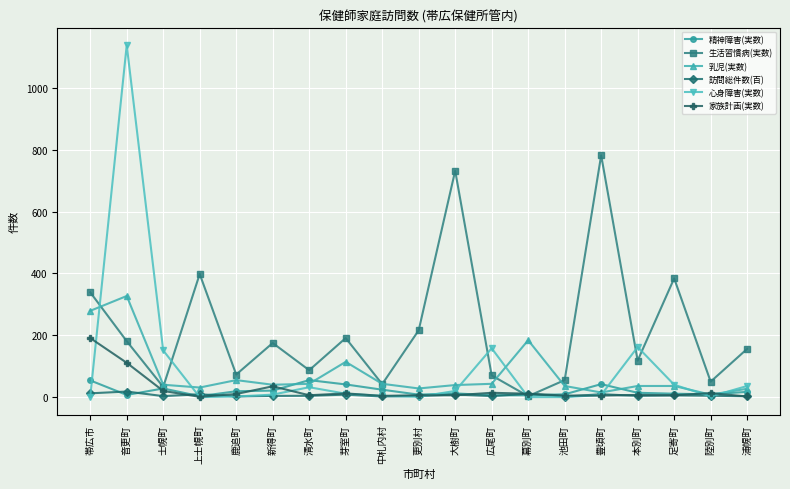

The value of 訪問総件数(百) at 清水町 is 4.3. True or false?

True